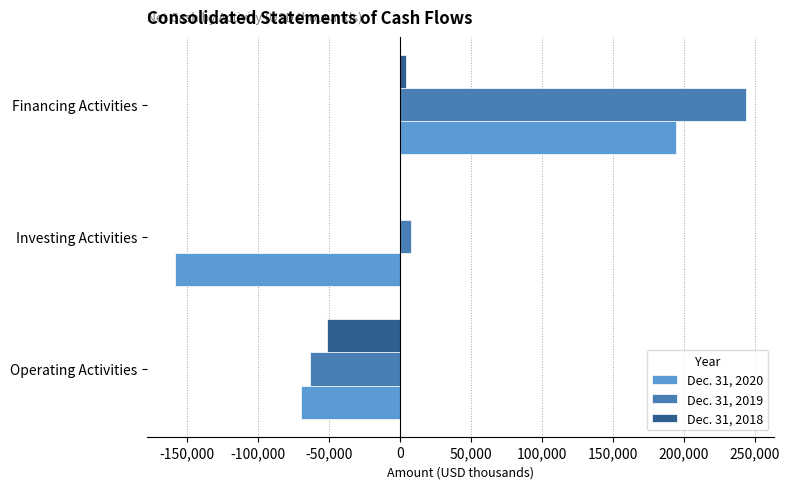

What is the greatest value displayed?

243854